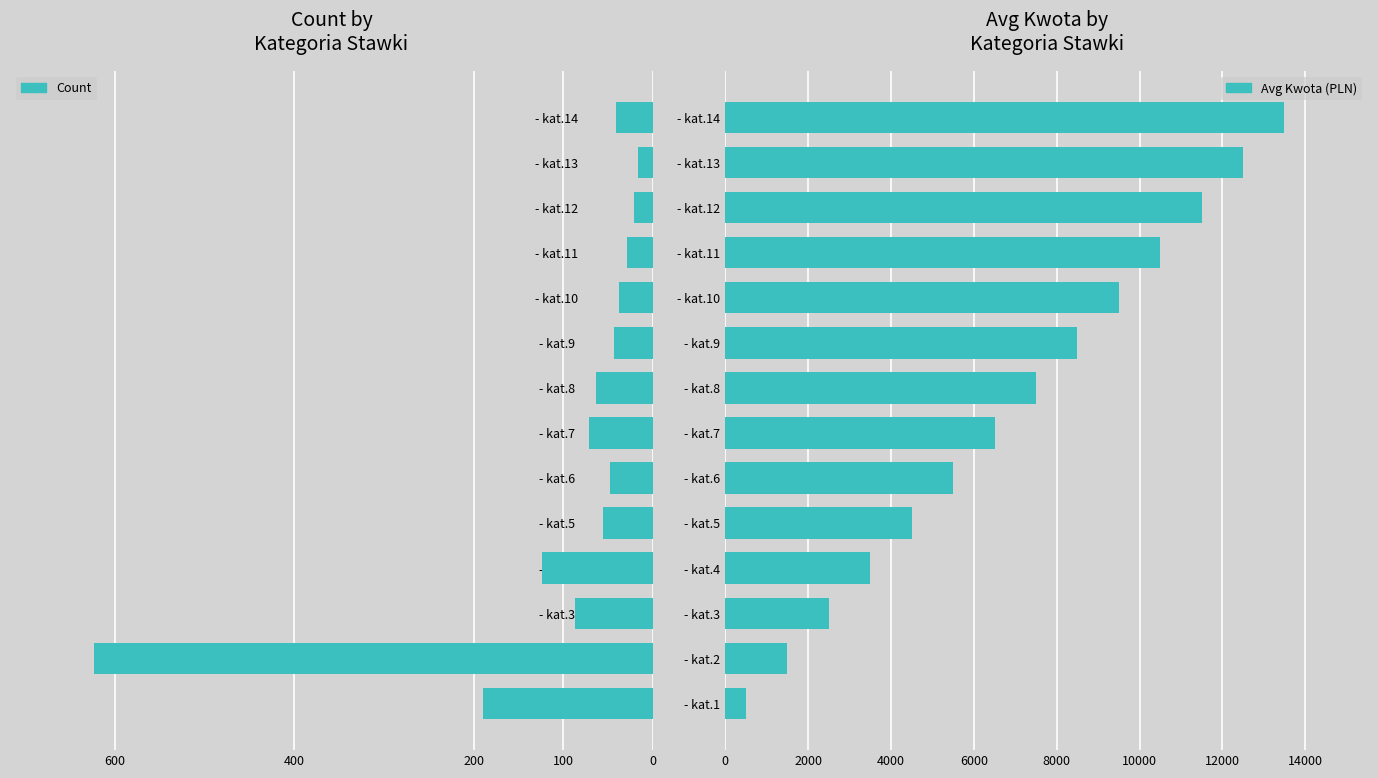

List the series in order of their overall mean, highest first.

Avg Kwota (PLN), Count